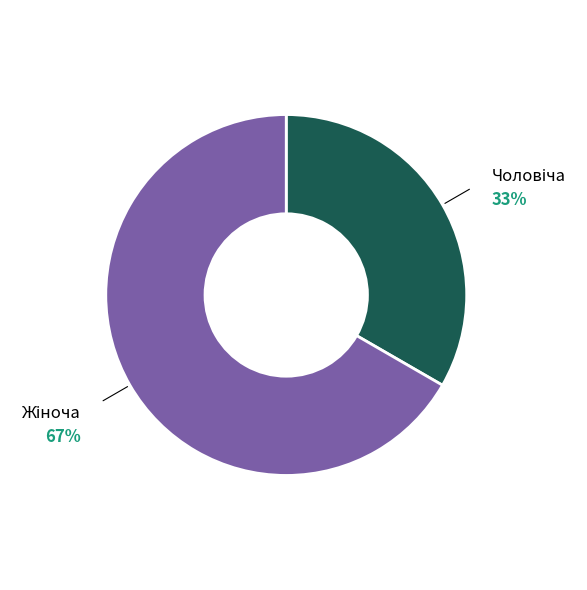

Does any single category account for the majority?

Yes